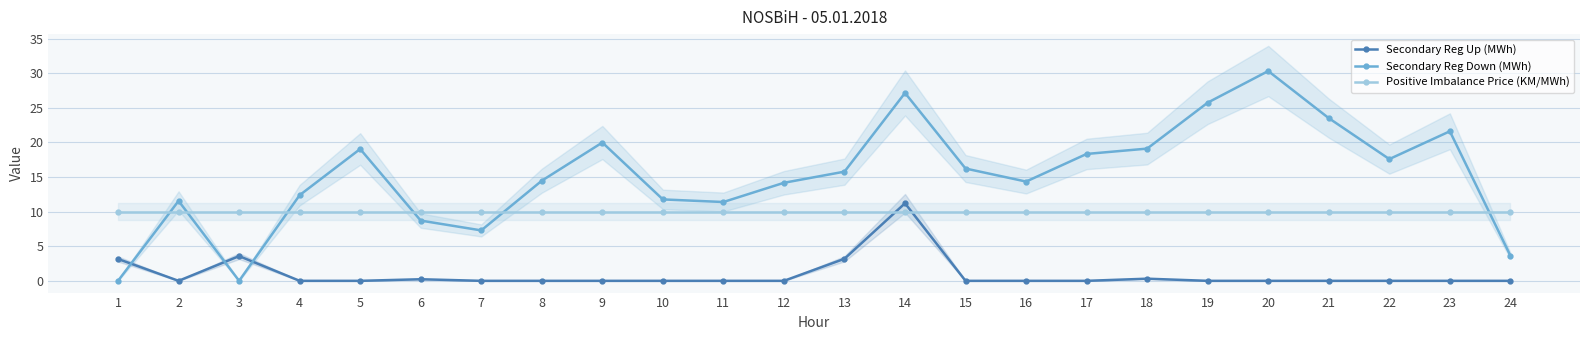

How many times do Positive Imbalance Price (KM/MWh) and Secondary Reg Down (MWh) cross each other?

6